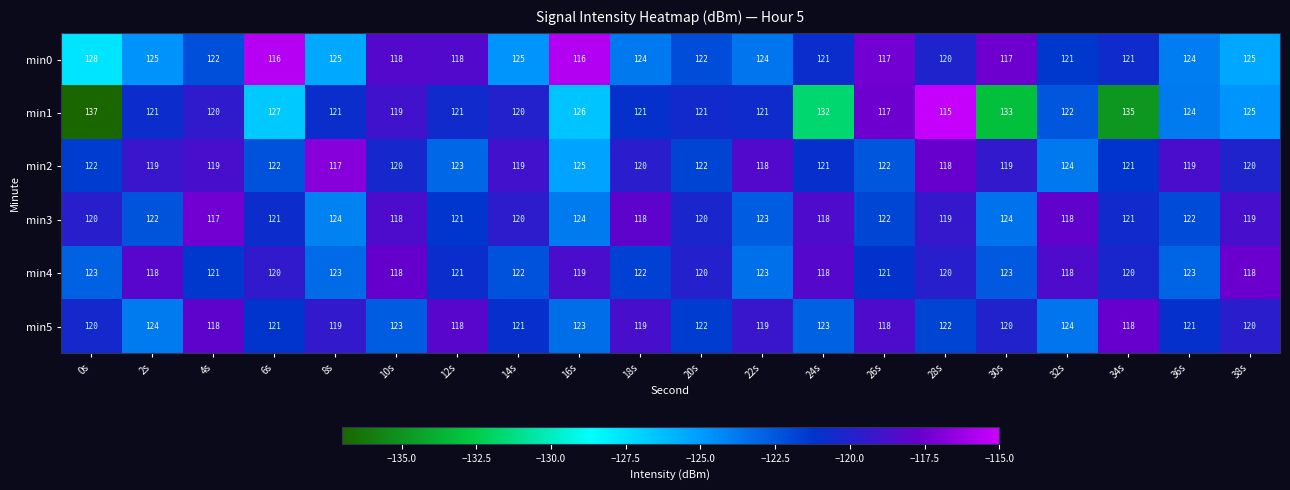

Count the number of categories in the chart.

20